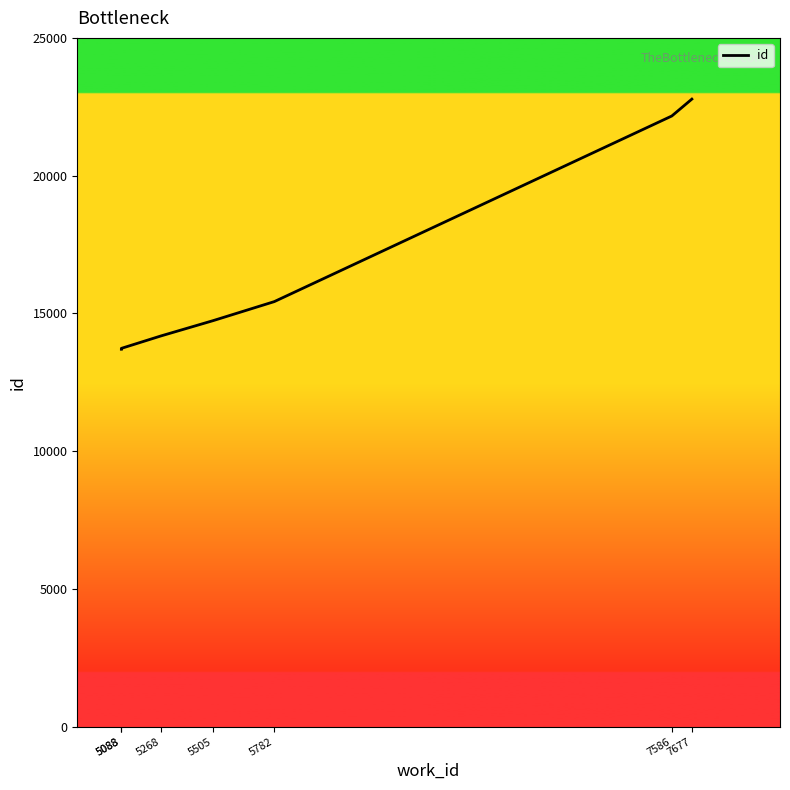

What is the difference between the maximum and minimum values?

9078